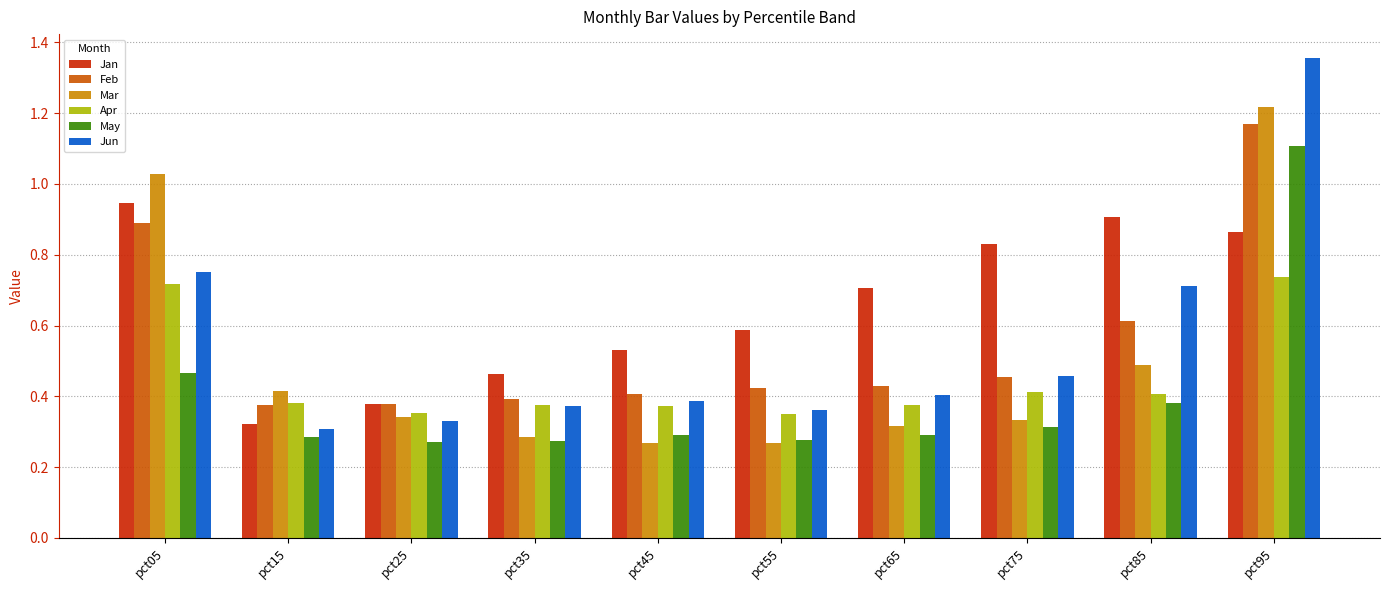

What is the spread (max minus min) of values at pct95?

0.6